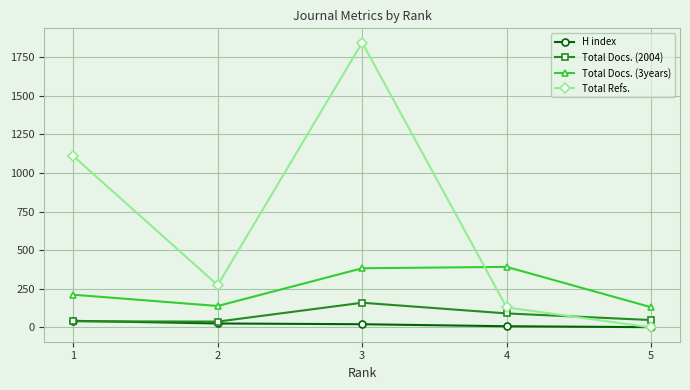

List the series in order of their peak value, lowest first.

H index, Total Docs. (2004), Total Docs. (3years), Total Refs.